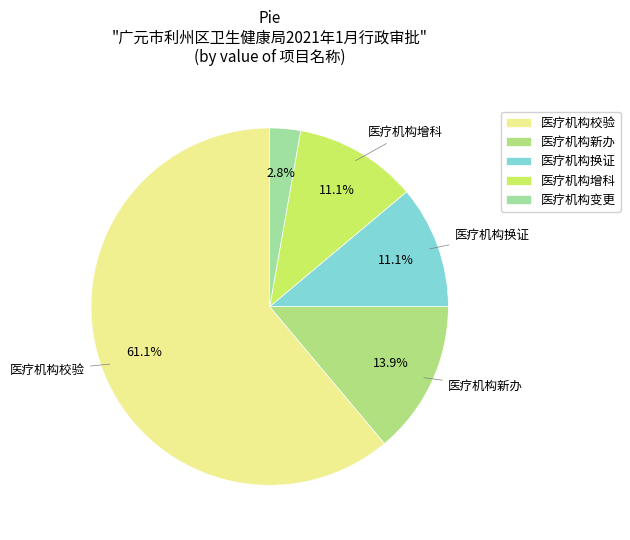

True or false: 医疗机构校验 accounts for 68% of the total.

False